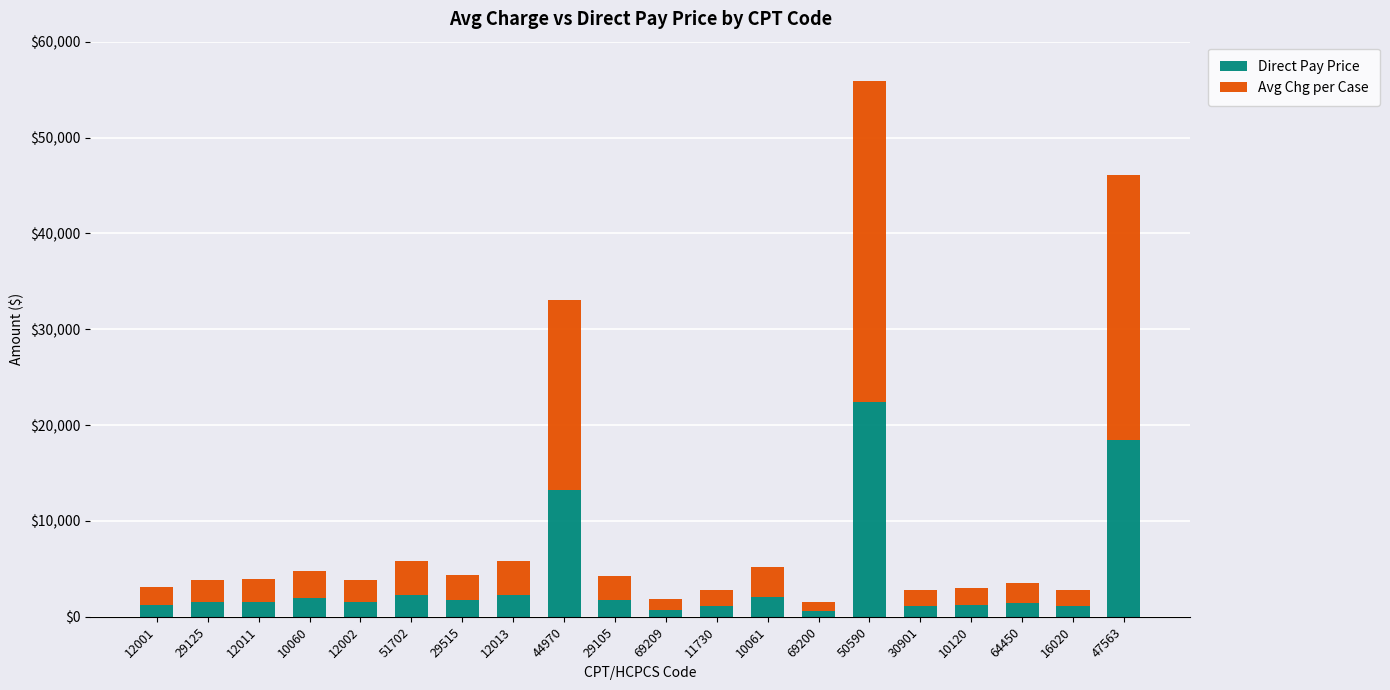

What is the maximum value for Direct Pay Price?

22376.0